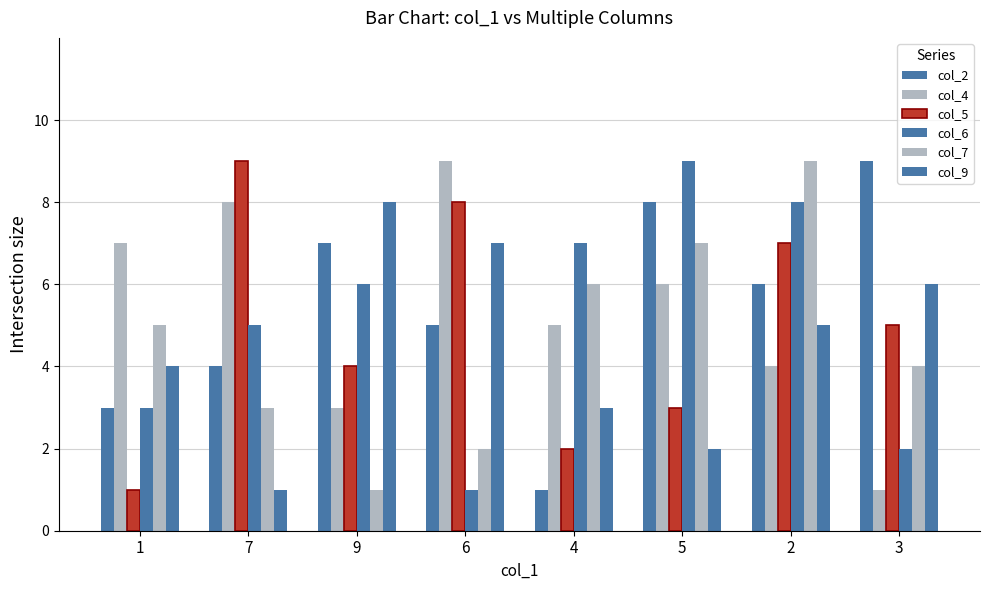

At which label is col_2 closest to 5?

6